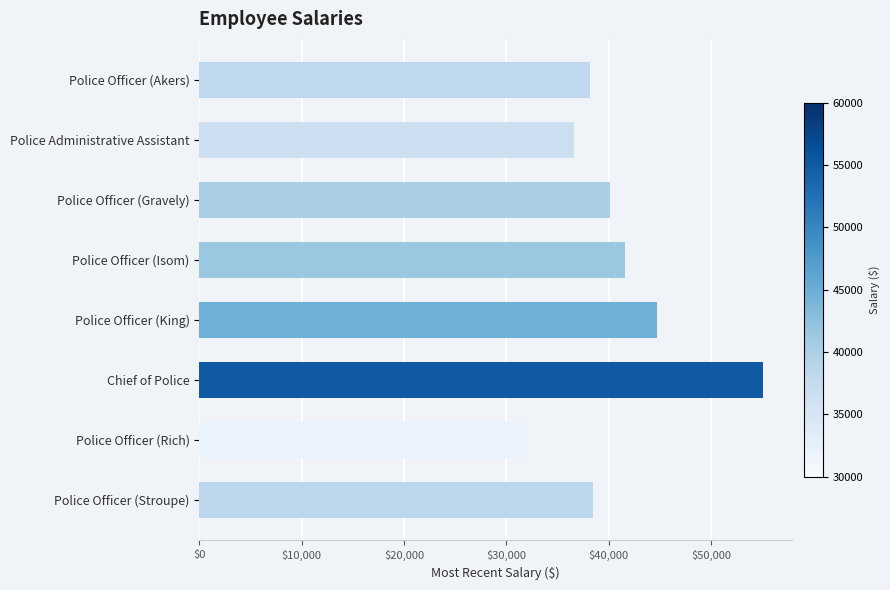

At which label is the value closest to 43563?

Police Officer (King)